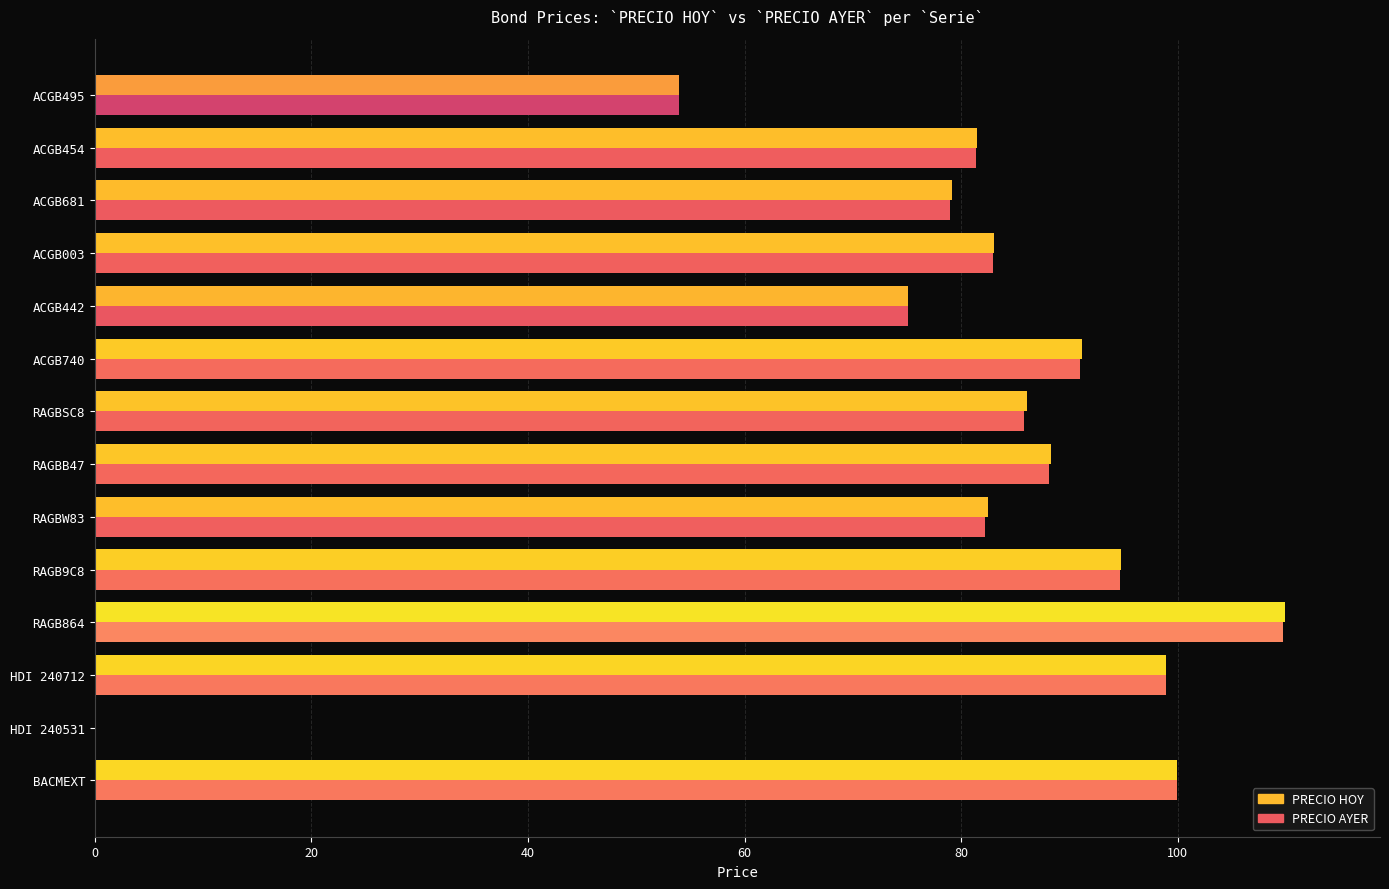

Is the value of PRECIO AYER at RAGBSC8 greater than the value of PRECIO HOY at RAGB864?

No